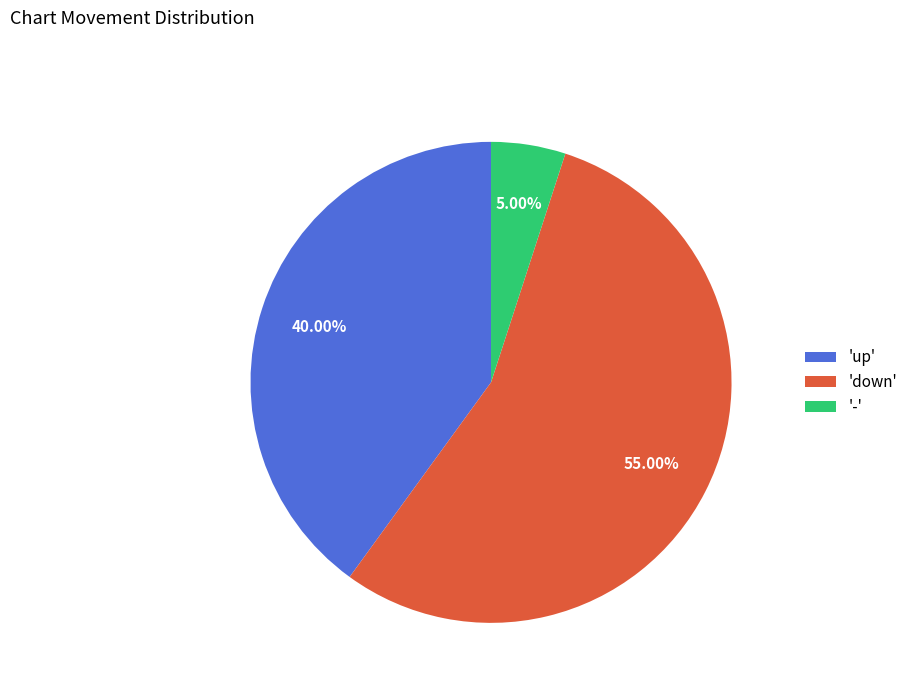

What is the smallest slice in the pie chart?

'-'